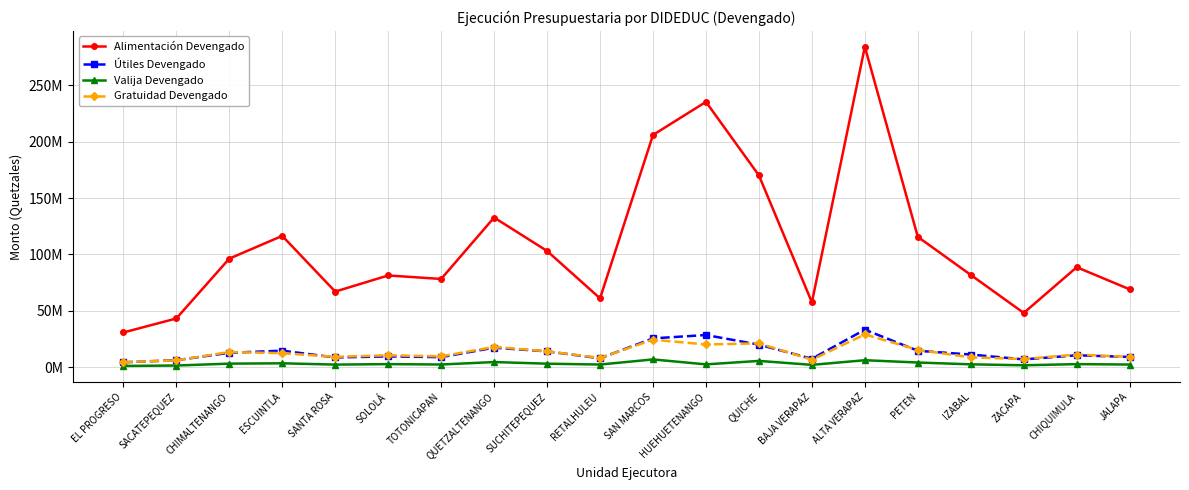

What are all the series names shown in the legend?

Alimentación Devengado, Útiles Devengado, Valija Devengado, Gratuidad Devengado